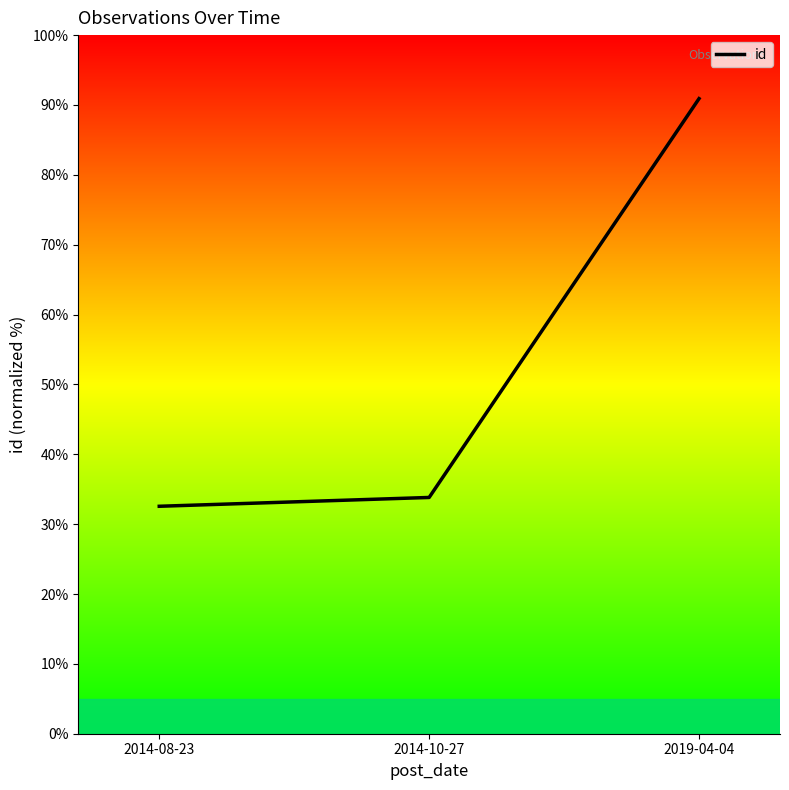

The chart shows a value of 32.6 at 2014-08-23. True or false?

True